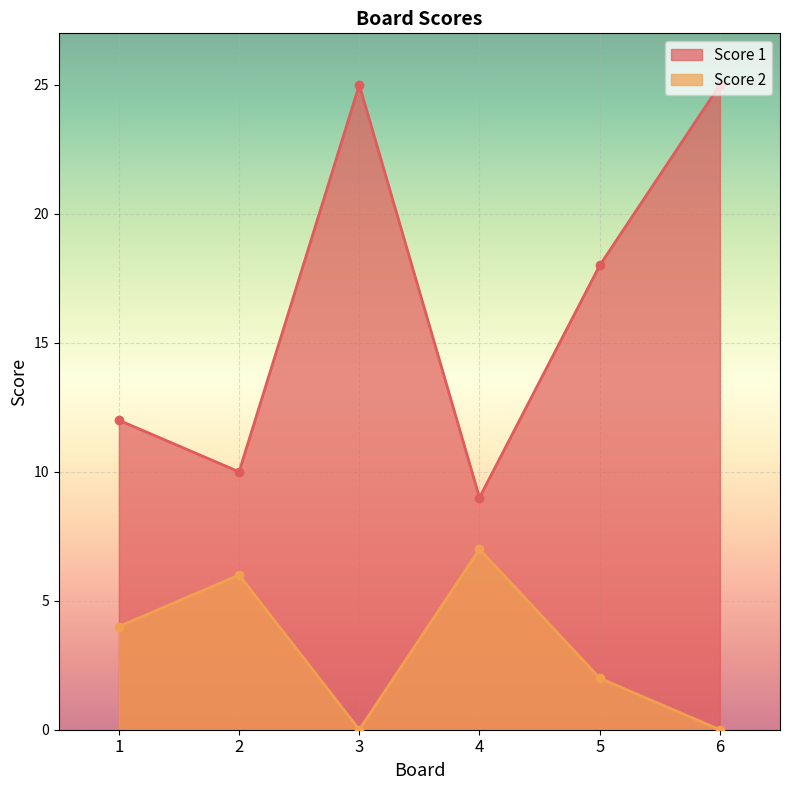

True or false: Score 1 and Score 2 intersect in this chart.

False